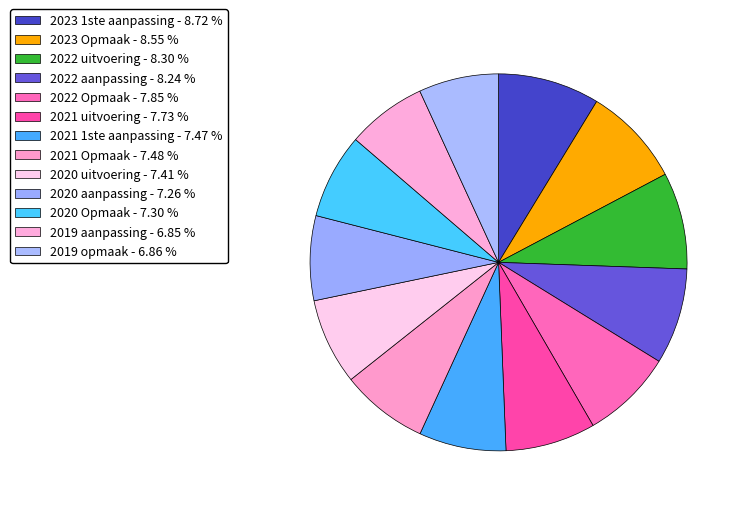

What portion of the pie excludes 2019 opmaak?

93.1%